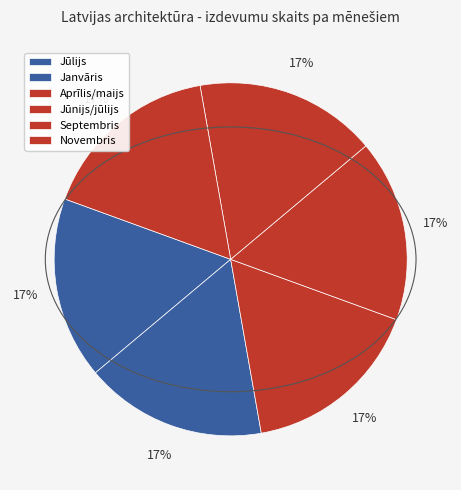

The Jūlijs slice represents 17% of the pie. True or false?

True